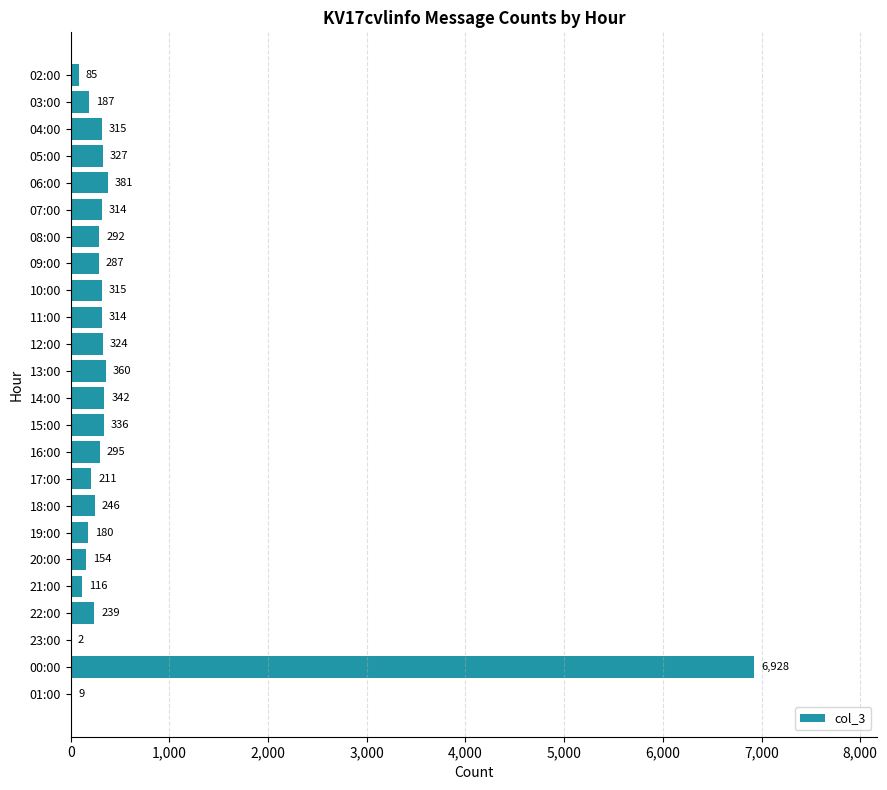

Count the number of categories in the chart.

24